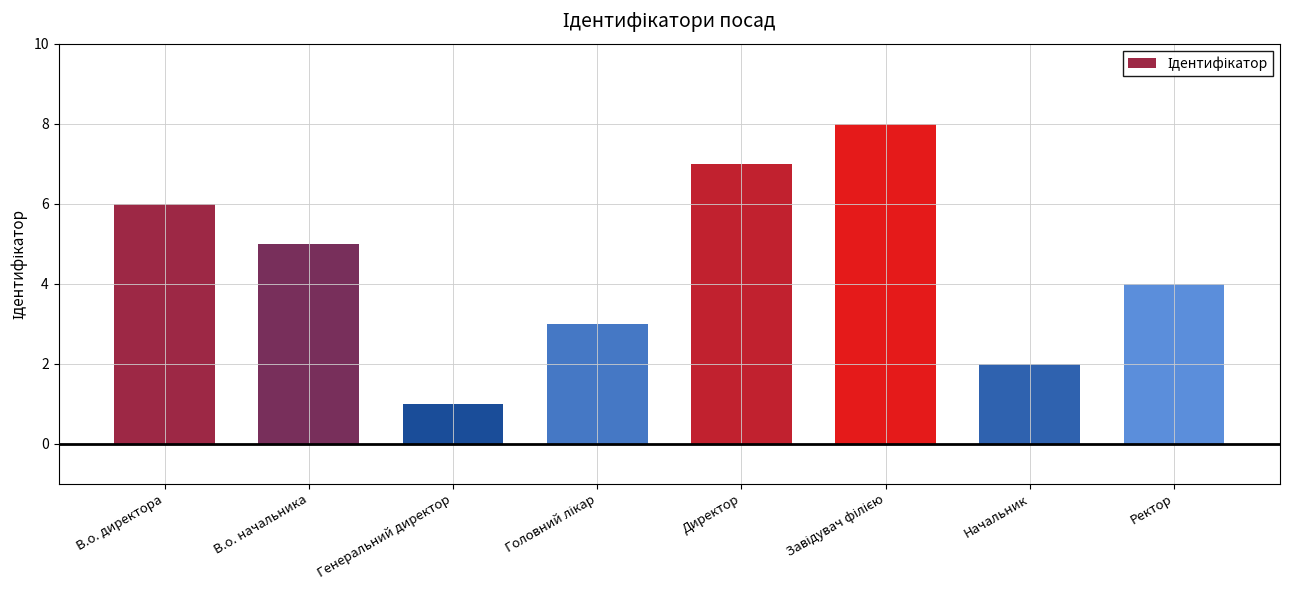

Reading left to right, extract all data points from this chart.

6	5	1	3	7	8	2	4